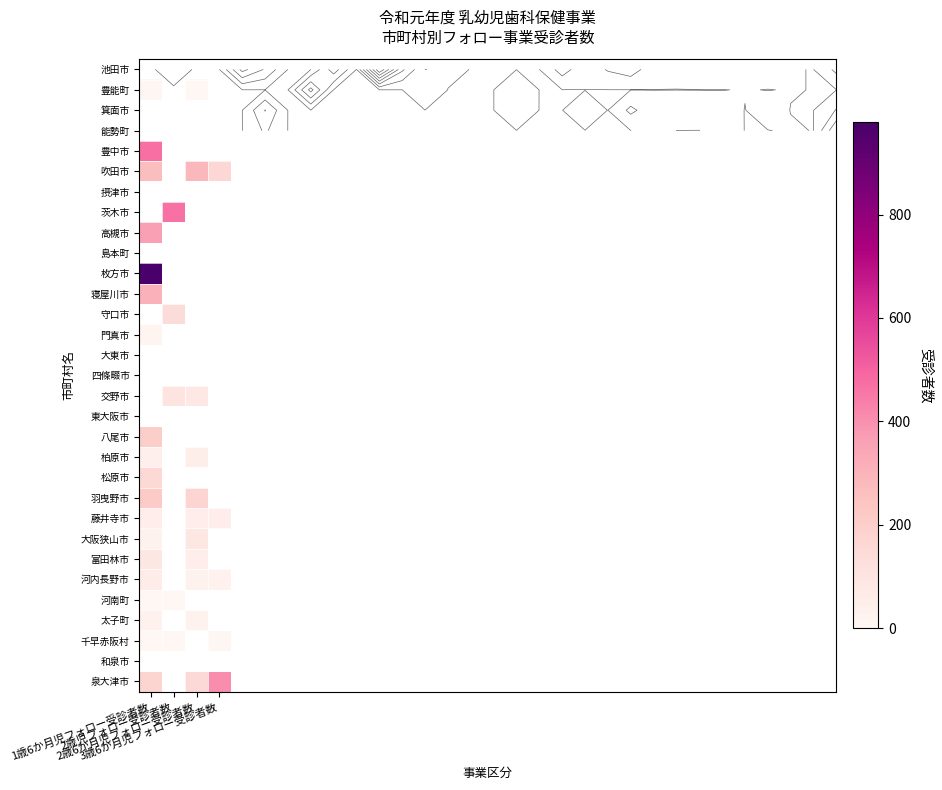

Which category has the lowest value in the 泉大津市 series?

2歳6か月児フォロー受診者数